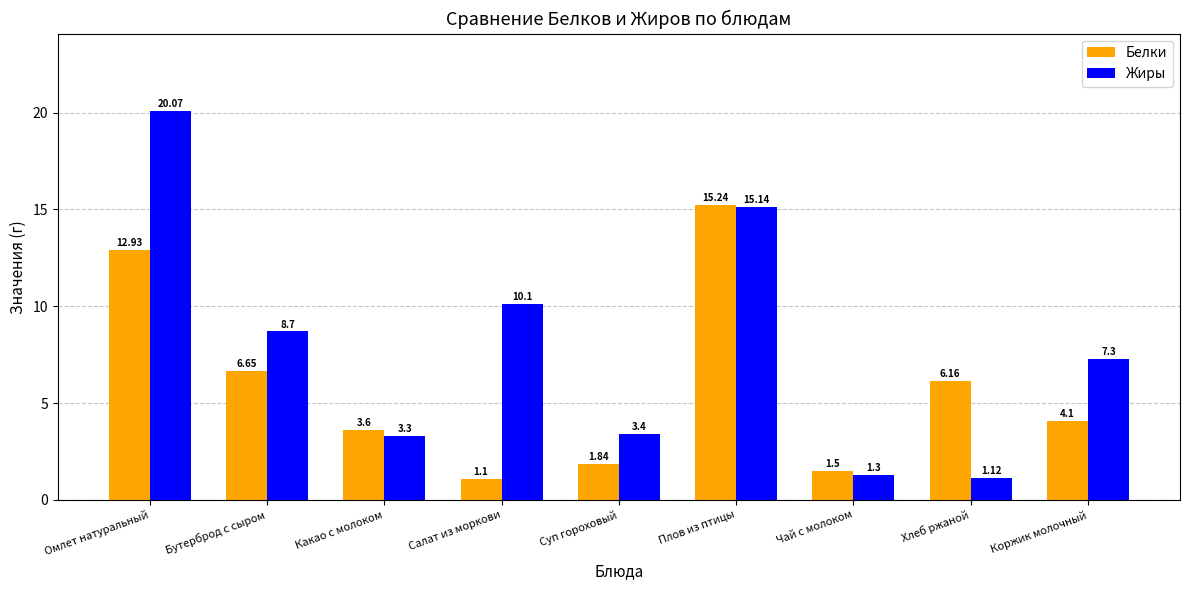

What is the difference between the second highest and second lowest values in the Жиры series?

13.8